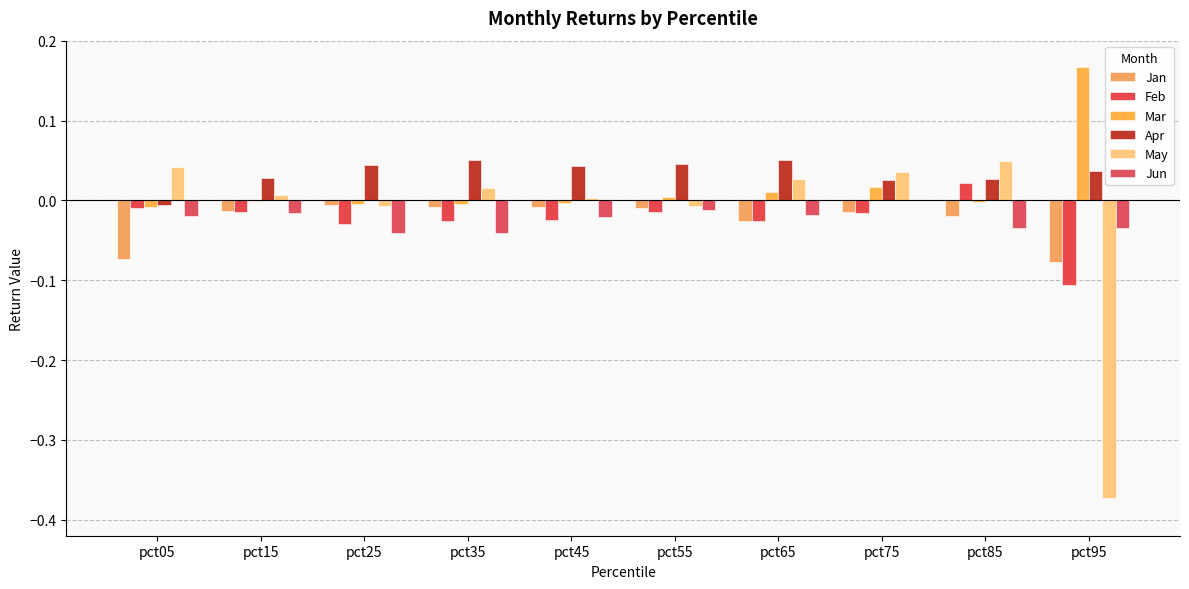

How many data points in Apr are above 0?

9